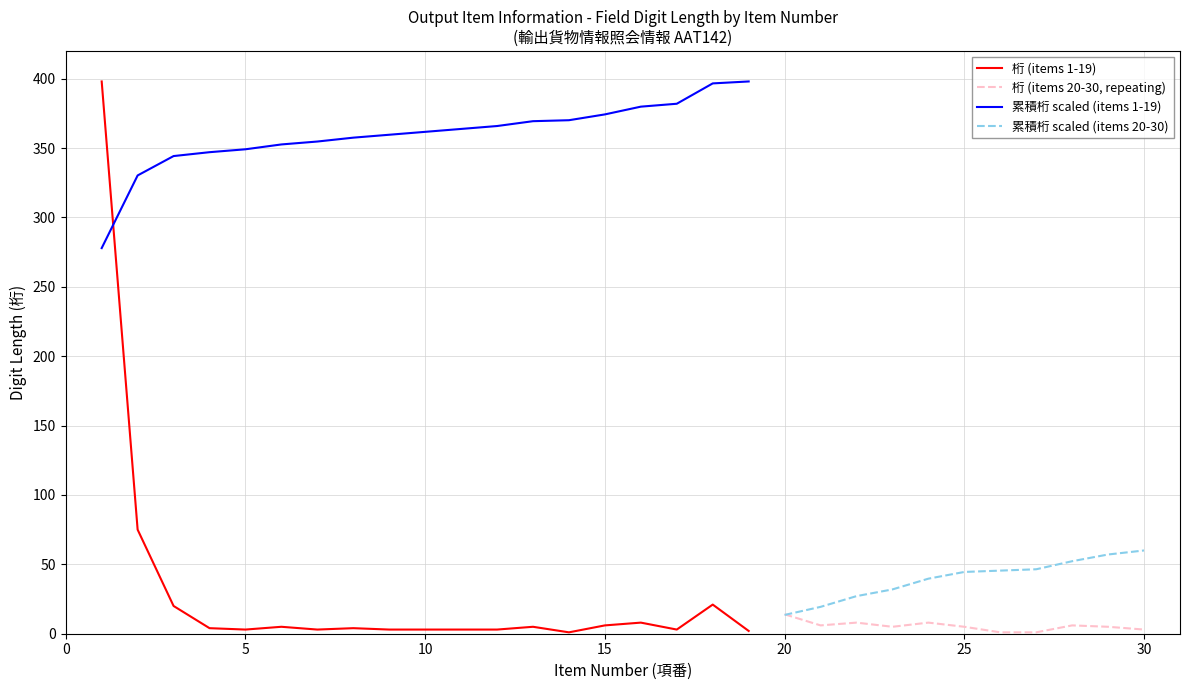

What is the difference between the second highest and minimum values in the 桁 (digits) series?

74.0